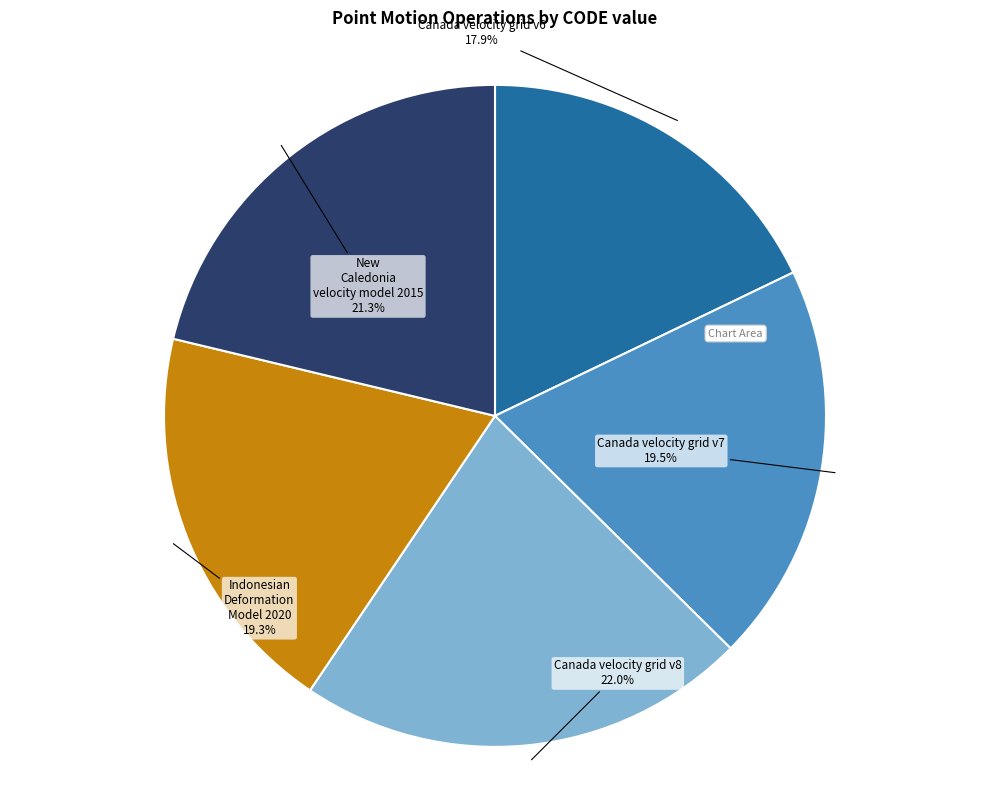

Does any single category account for the majority?

No